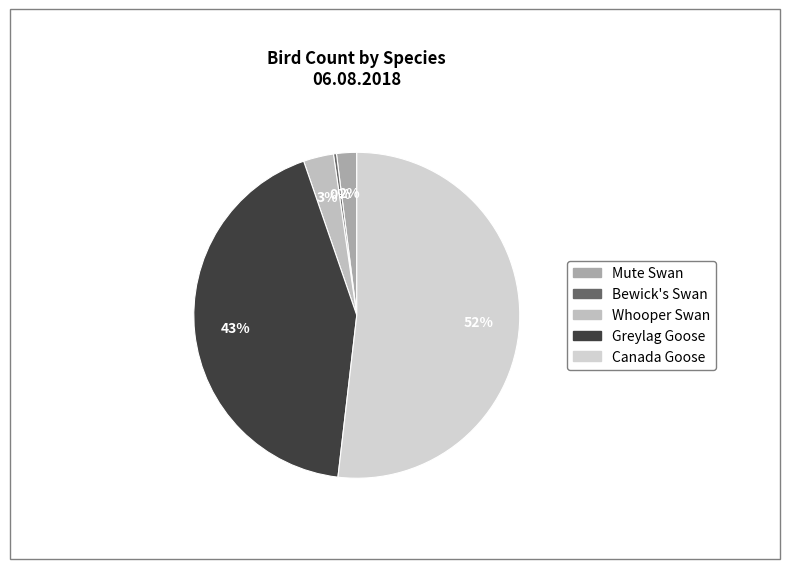

What is the smallest slice in the pie chart?

Bewick's Swan